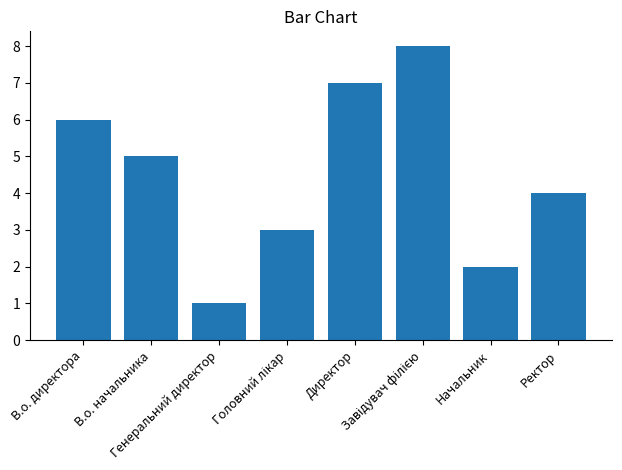

At which category does the chart reach its minimum across all series?

Генеральний директор